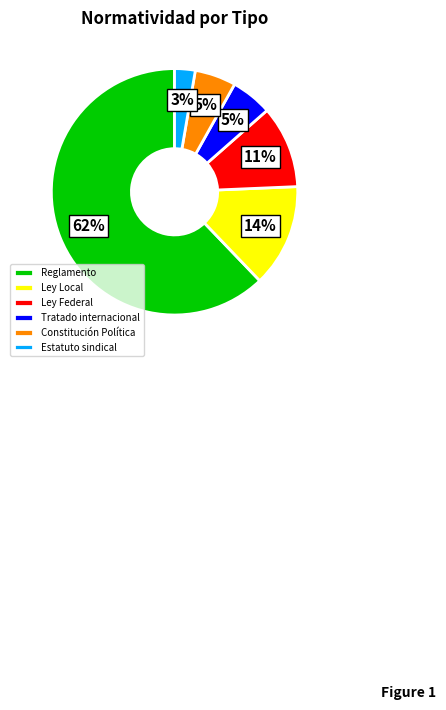

Is there a majority slice in this chart?

Yes